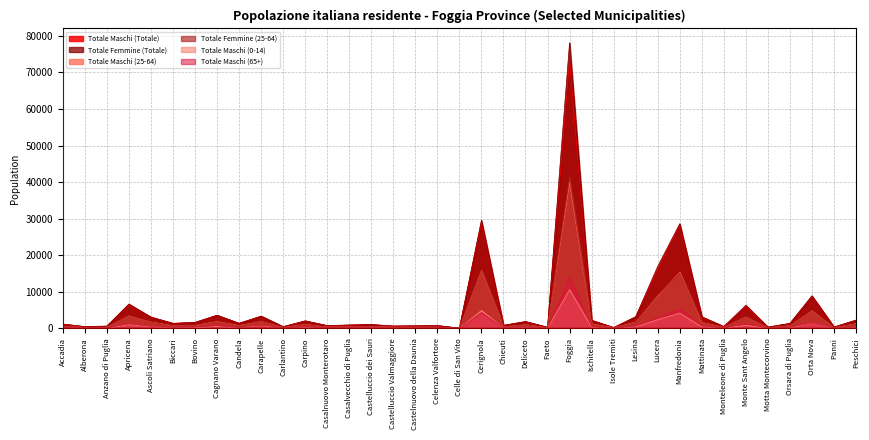

What is the approximate value of Totale Maschi (65+) at Foggia?

14074